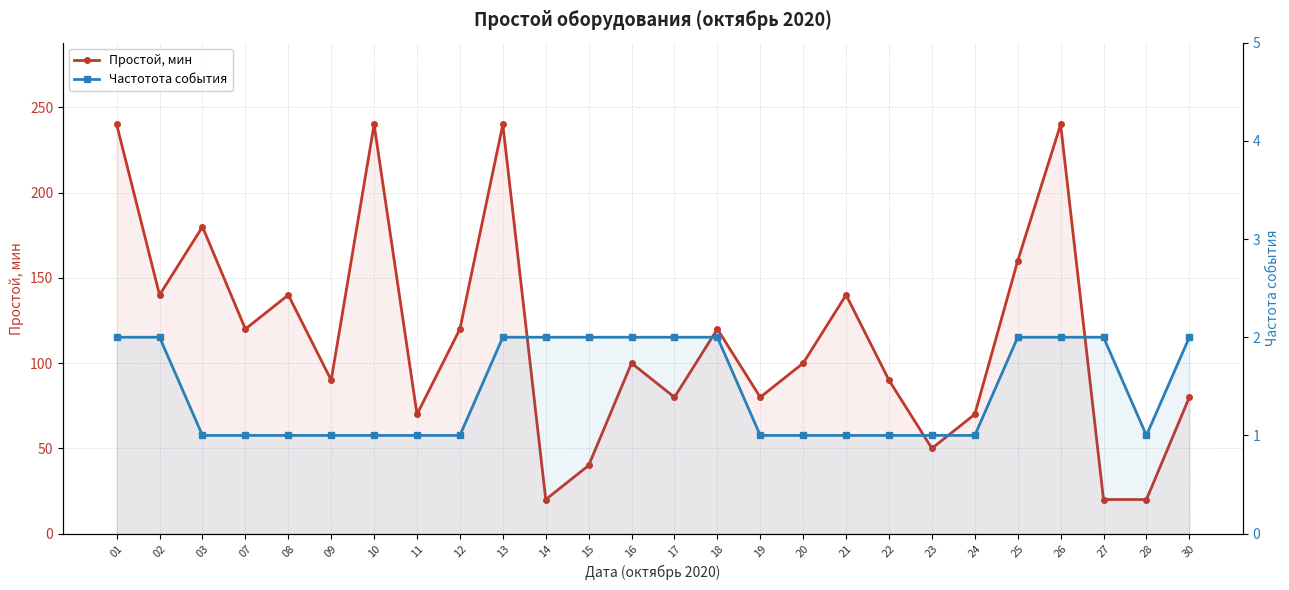

The Частотота события series shows 1 at 23. True or false?

True